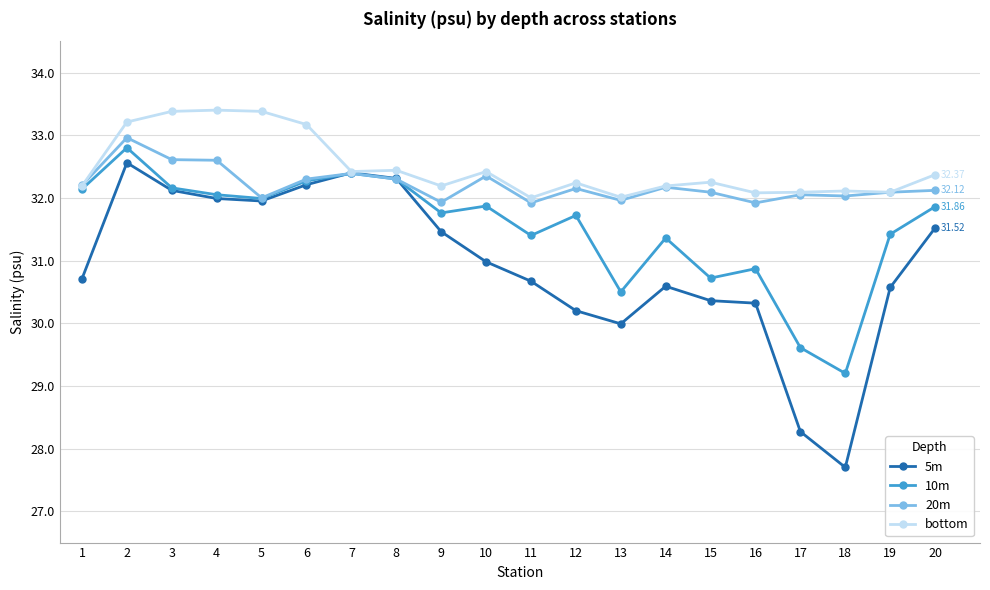

How many lines are shown in the chart?

4